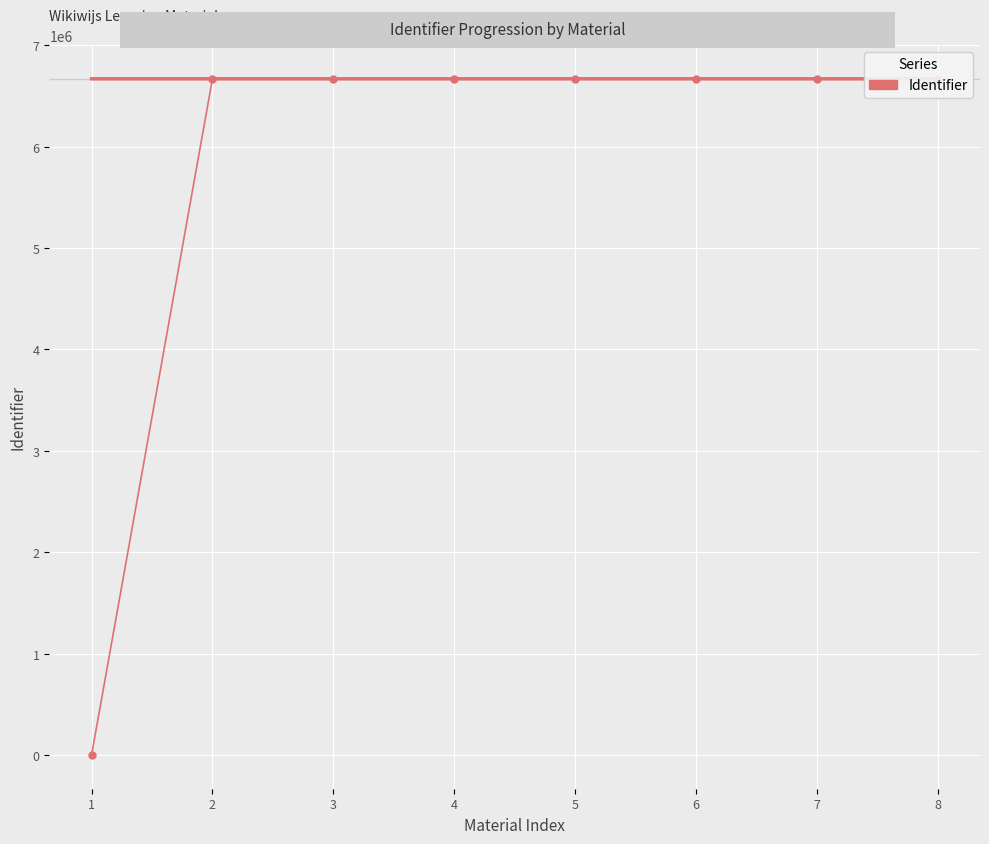

What is the change in value from 2 to 7?

+16